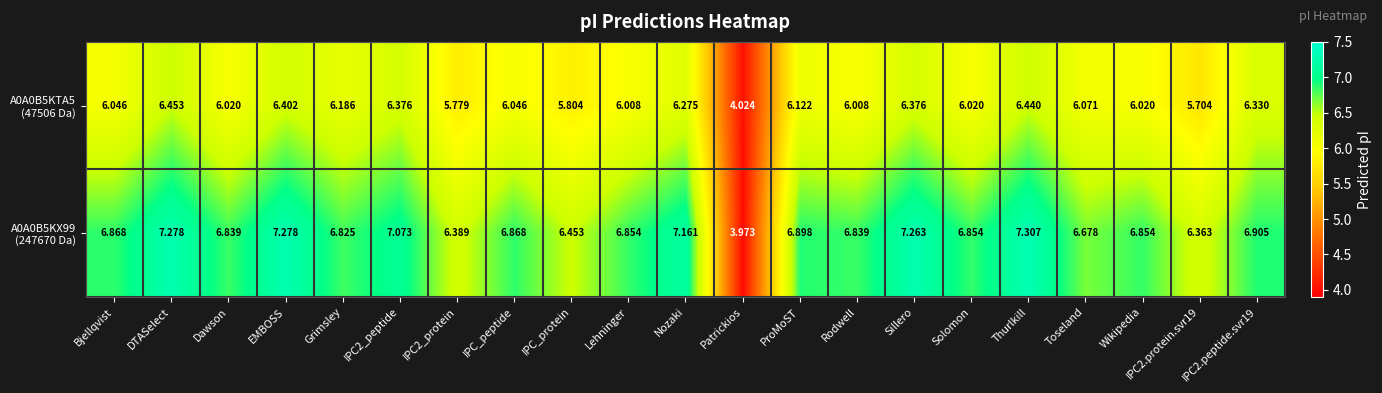

At which category is the sum across all series the highest?

Thurlkill